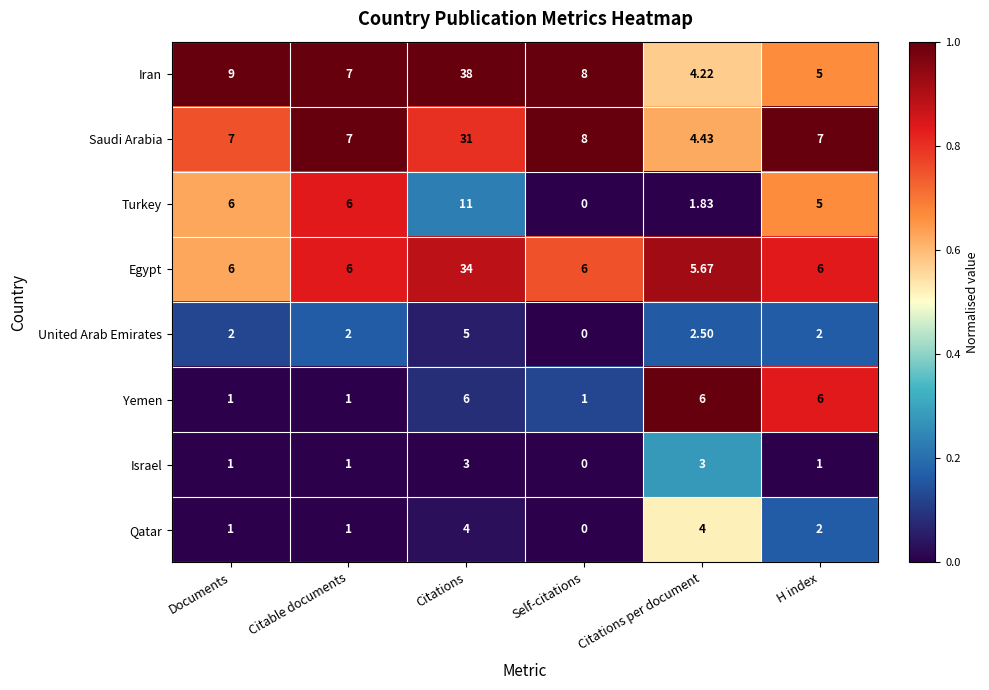

How many categories are shown in the chart?

6